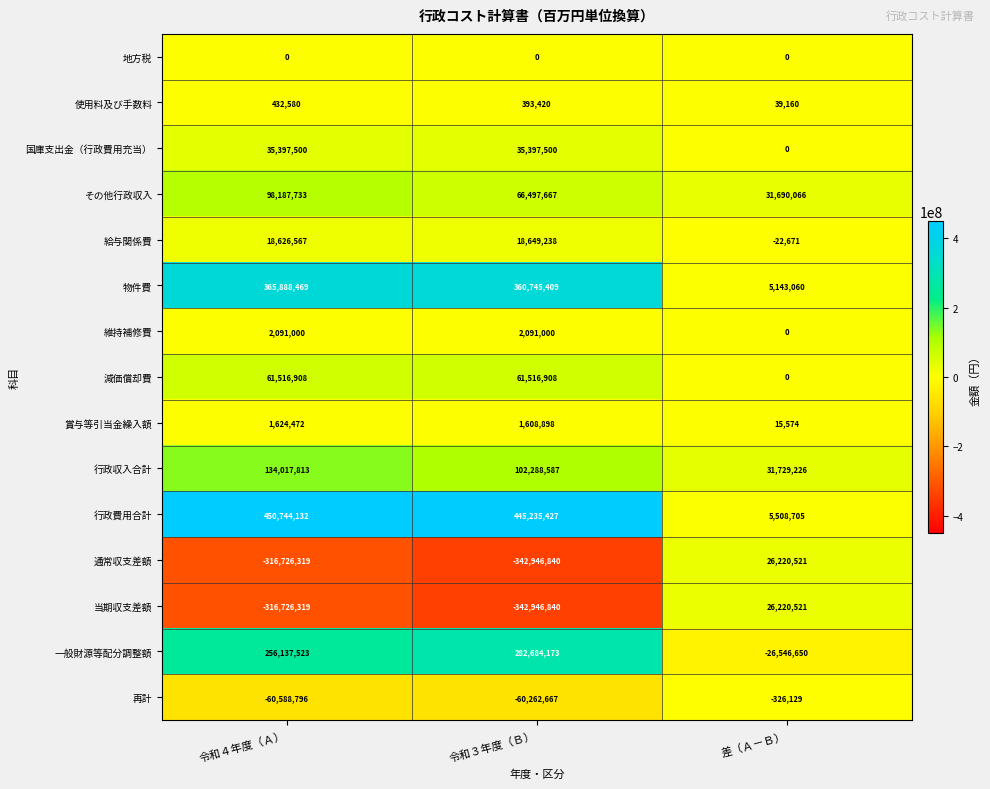

How many data points in 行政収入合計 are less than 102288587?

1